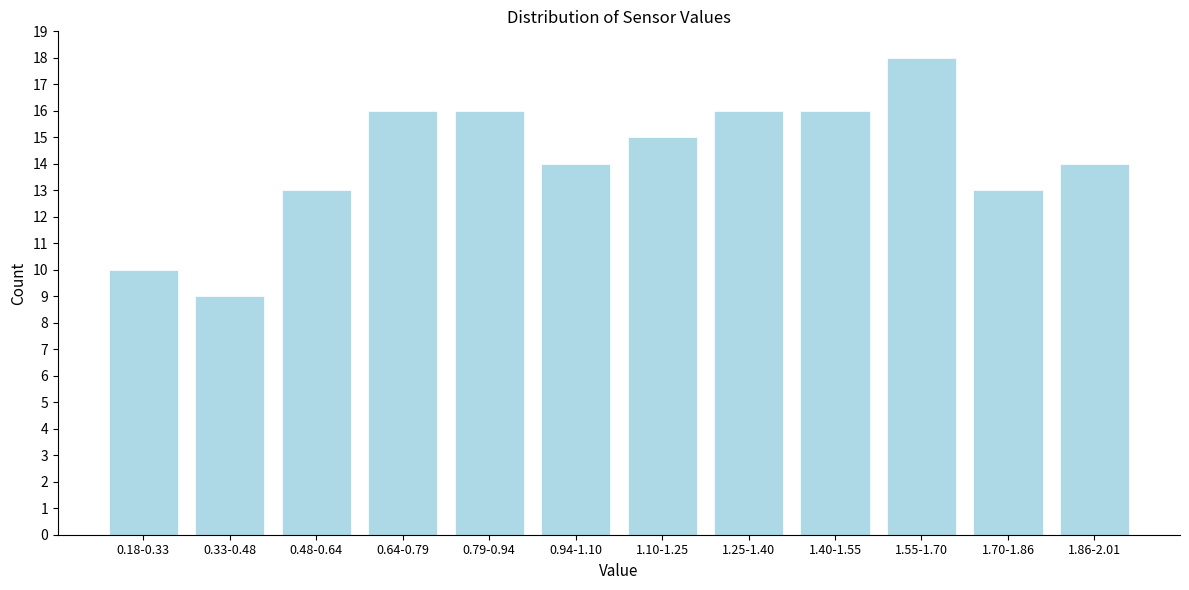

Reading left to right, transcribe all the data shown in this chart.

10	9	13	16	16	14	15	16	16	18	13	14